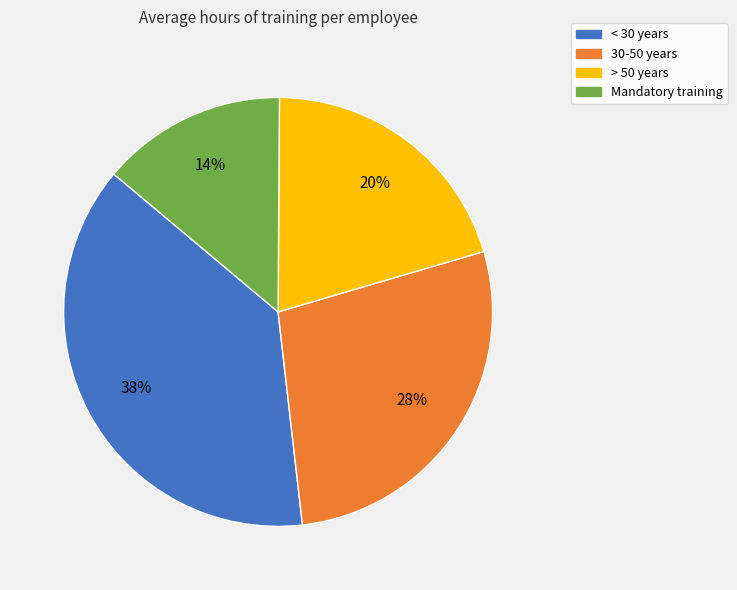

The < 30 years slice represents 38% of the pie. True or false?

True